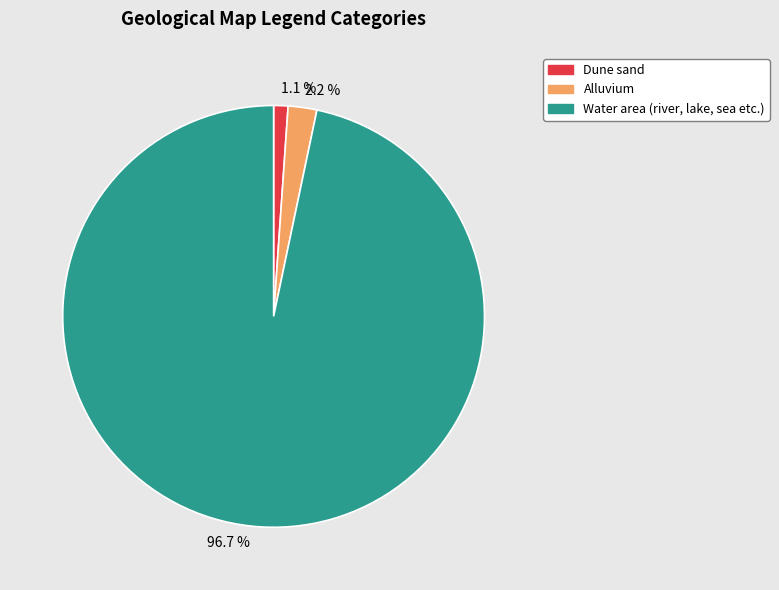

True or false: Dune sand accounts for 11% of the total.

False